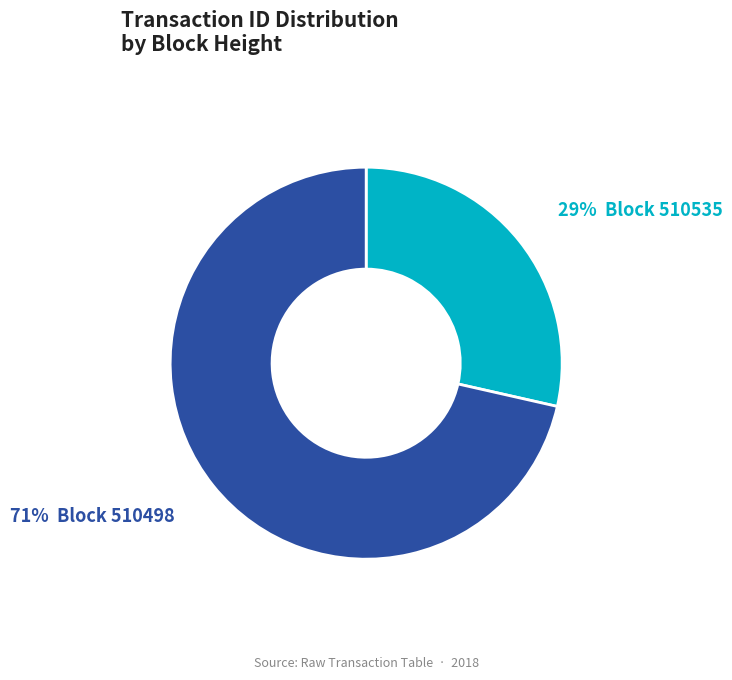

Count the number of slices in the pie.

2